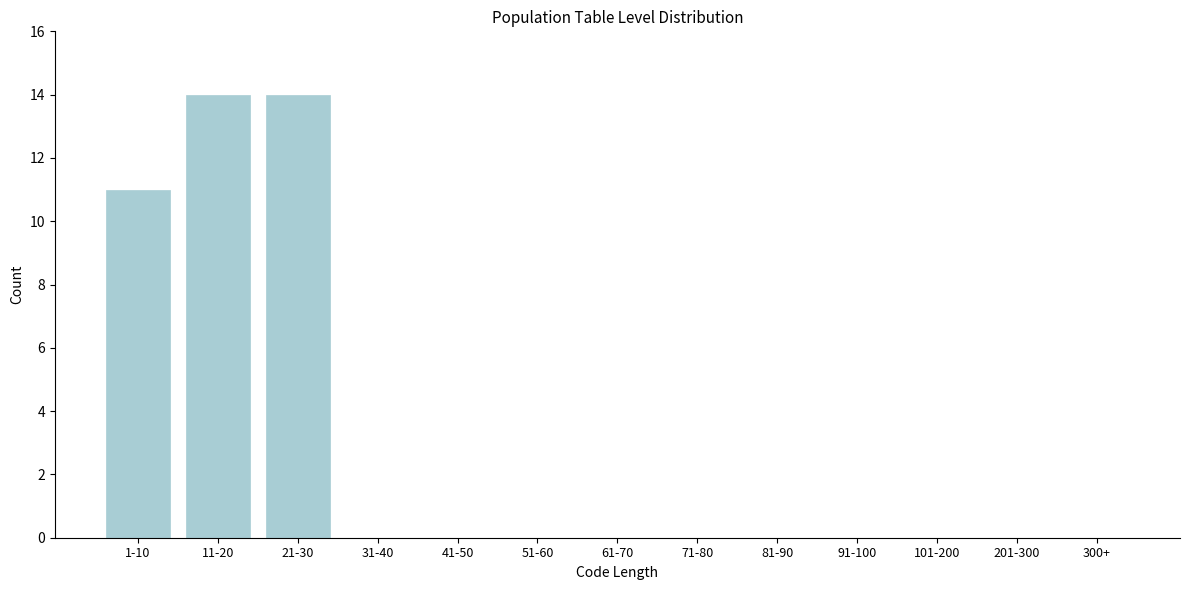

Reading left to right, what are all the values shown in this chart?

1-10=11	11-20=14	21-30=14	31-40=0	41-50=0	51-60=0	61-70=0	71-80=0	81-90=0	91-100=0	101-200=0	201-300=0	300+=0